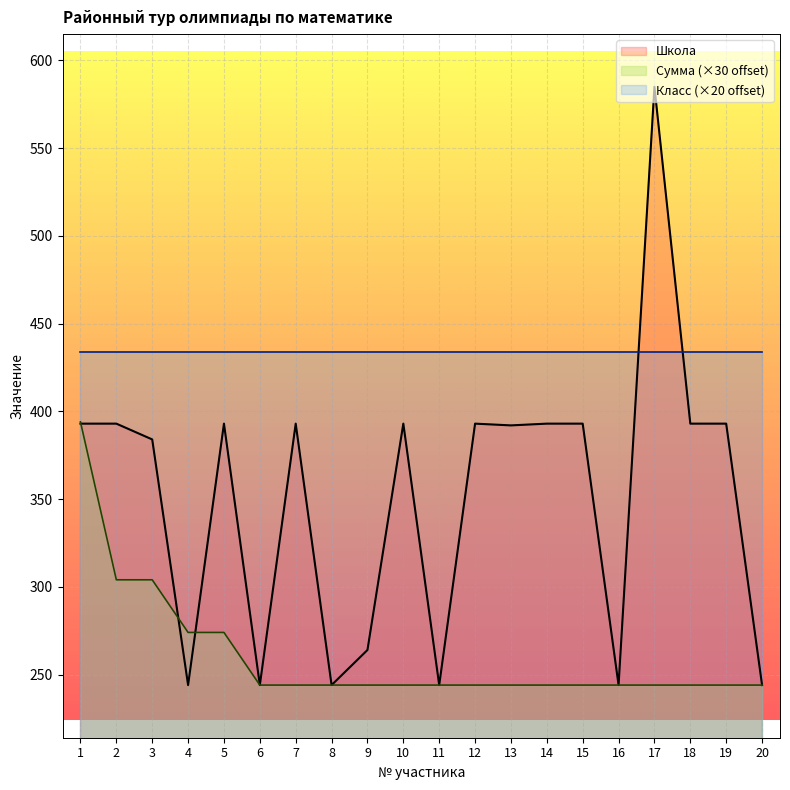

True or false: Школа has a value of 244 at 8.

True